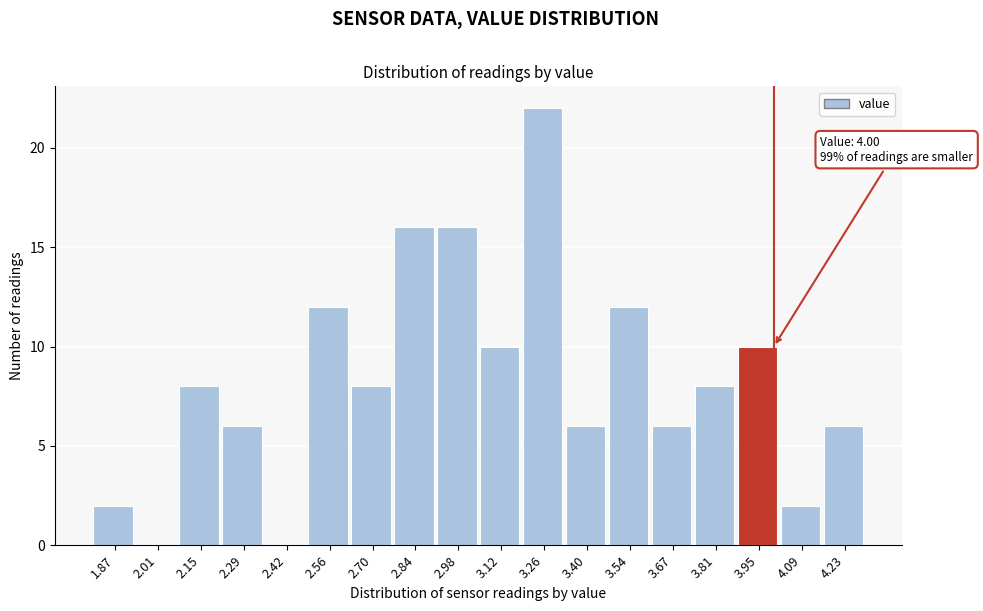

Which range on the x-axis has the tallest bar?

3.18 to 3.32